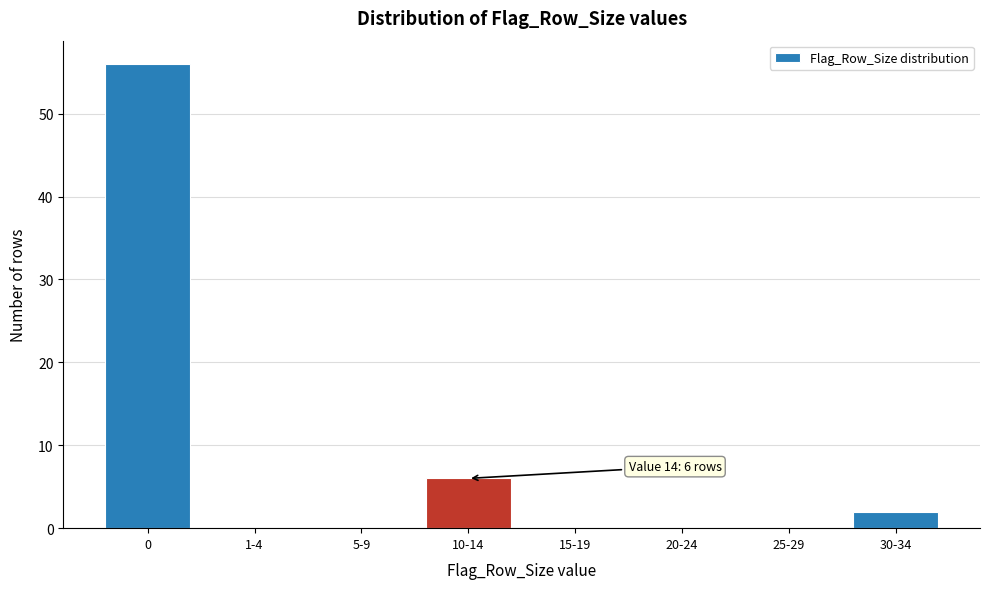

Reading left to right, extract all data points from this chart.

0=56	1-4=0	5-9=0	10-14=6	15-19=0	20-24=0	25-29=0	30-34=2